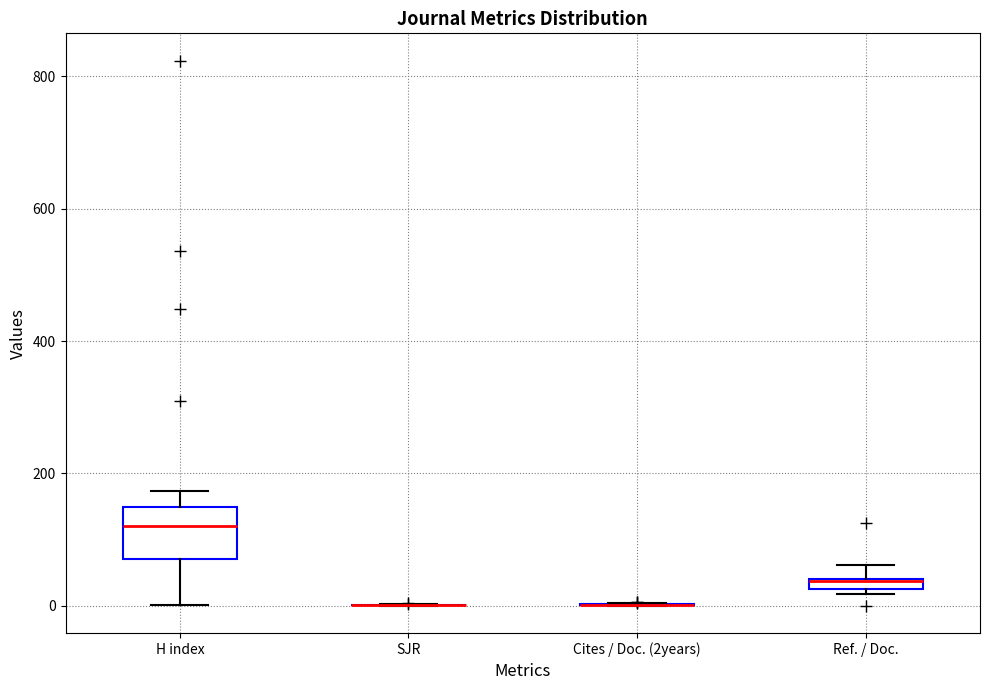

Which box is the tallest, from its lower edge to its upper edge?

H index